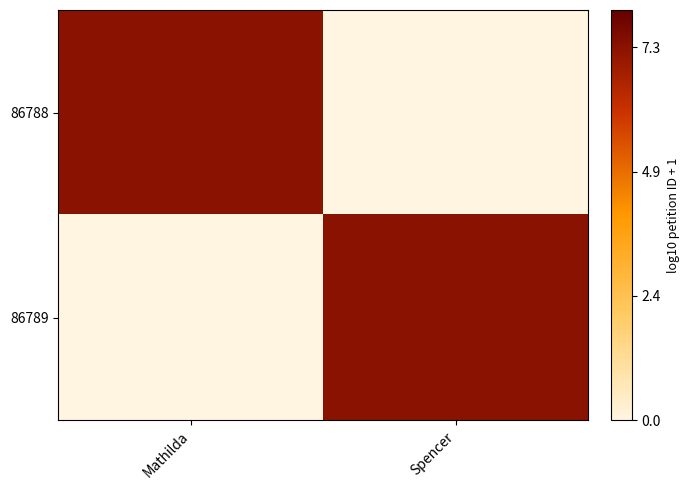

At which category does the chart reach its peak across all series?

Mathilda